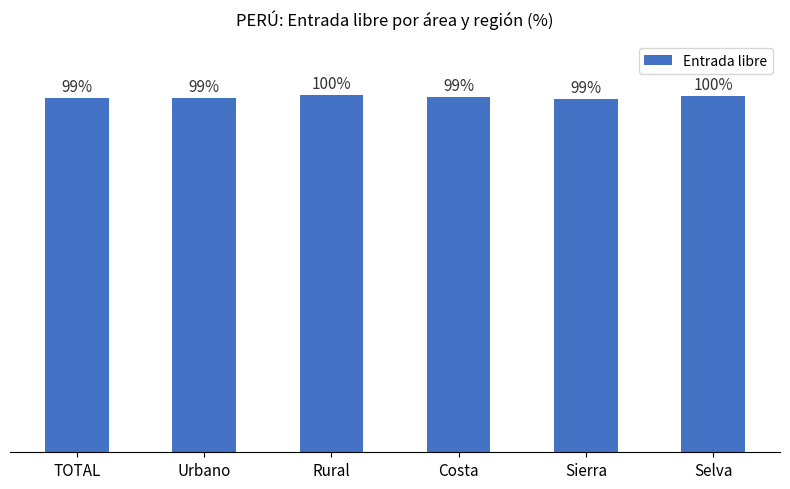

How many values are between 99 and 100?

5